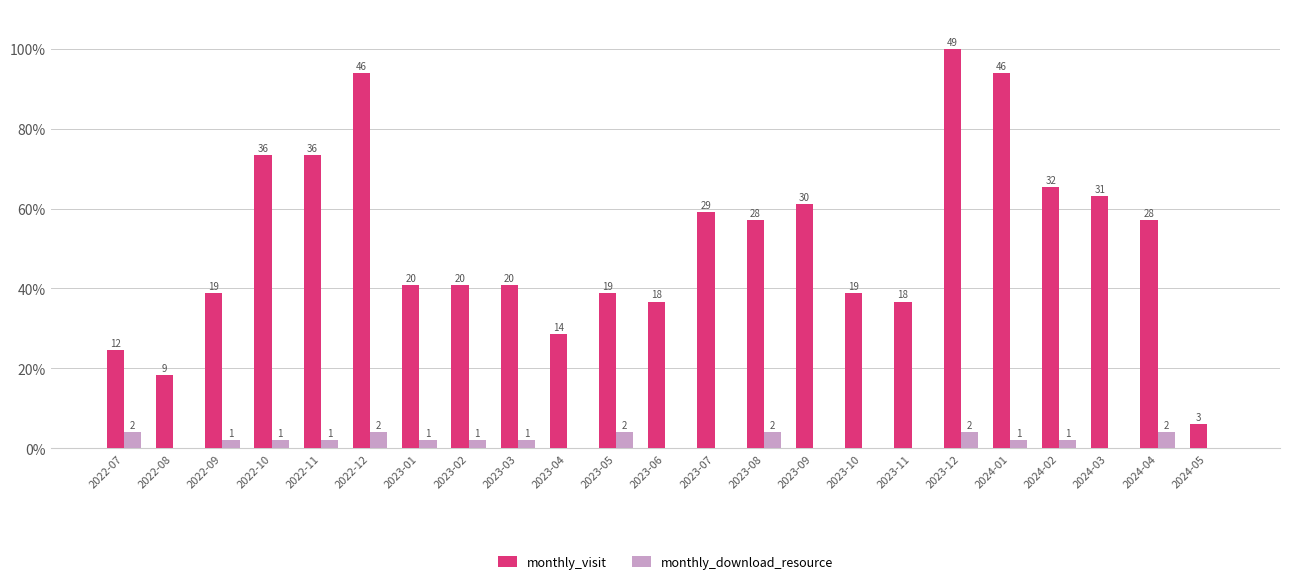

Which category has the highest value across all series?

2023-12